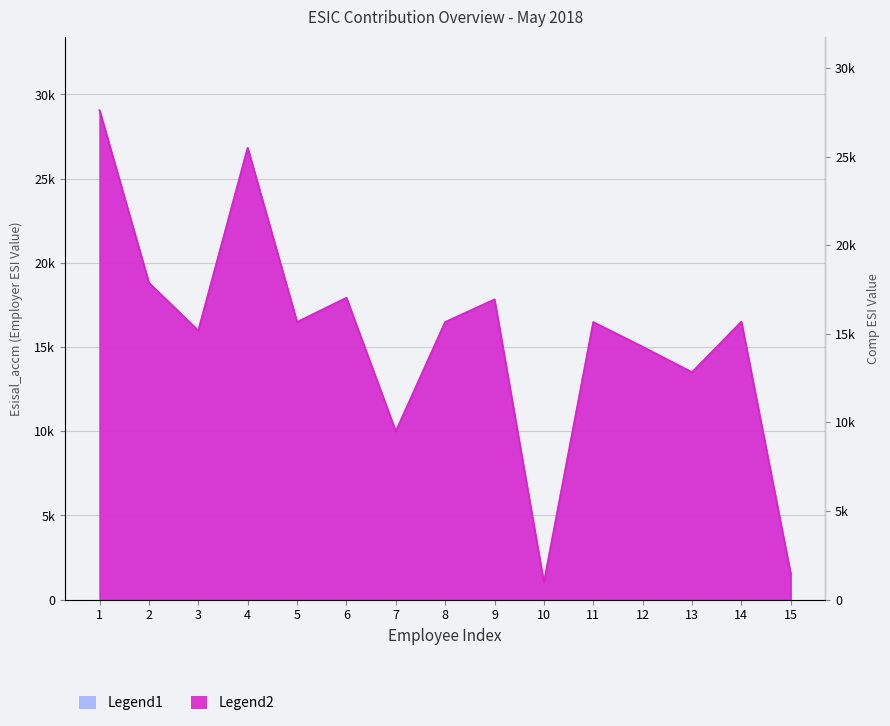

Count the number of data series in this chart.

2